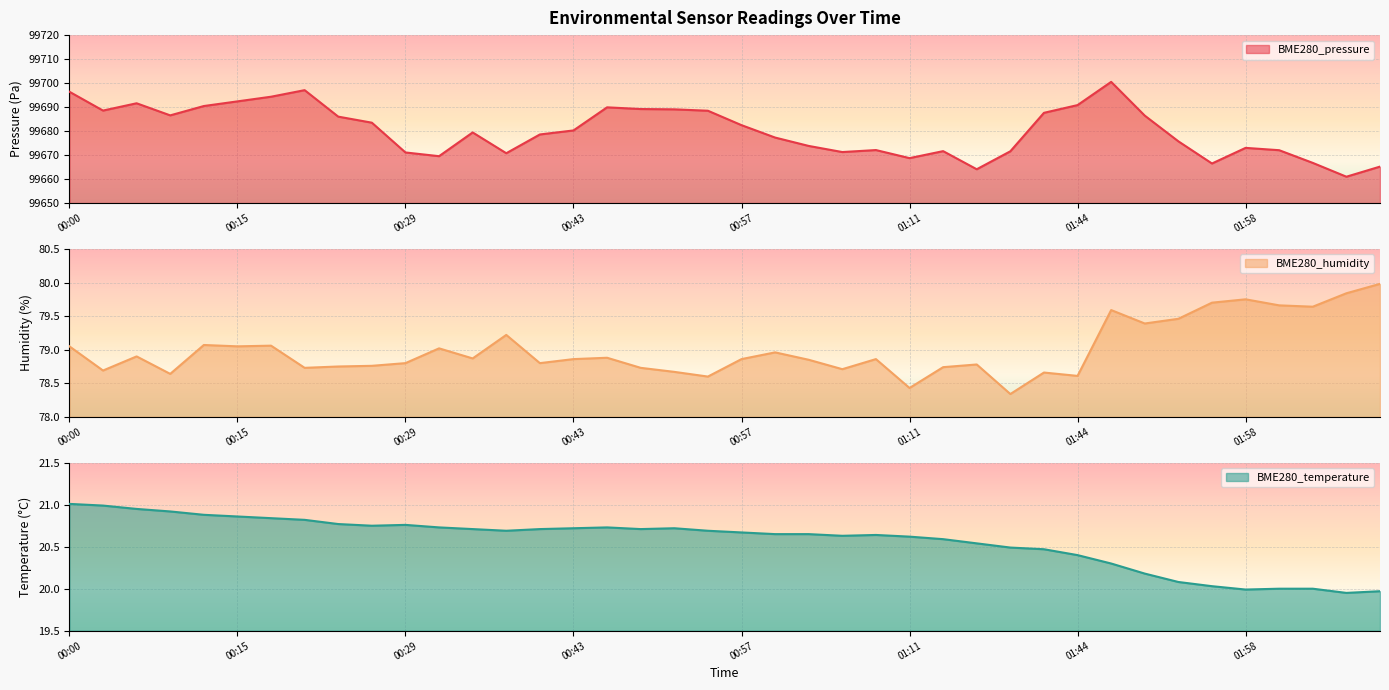

What is the label of the 33rd point from the left?

01:50